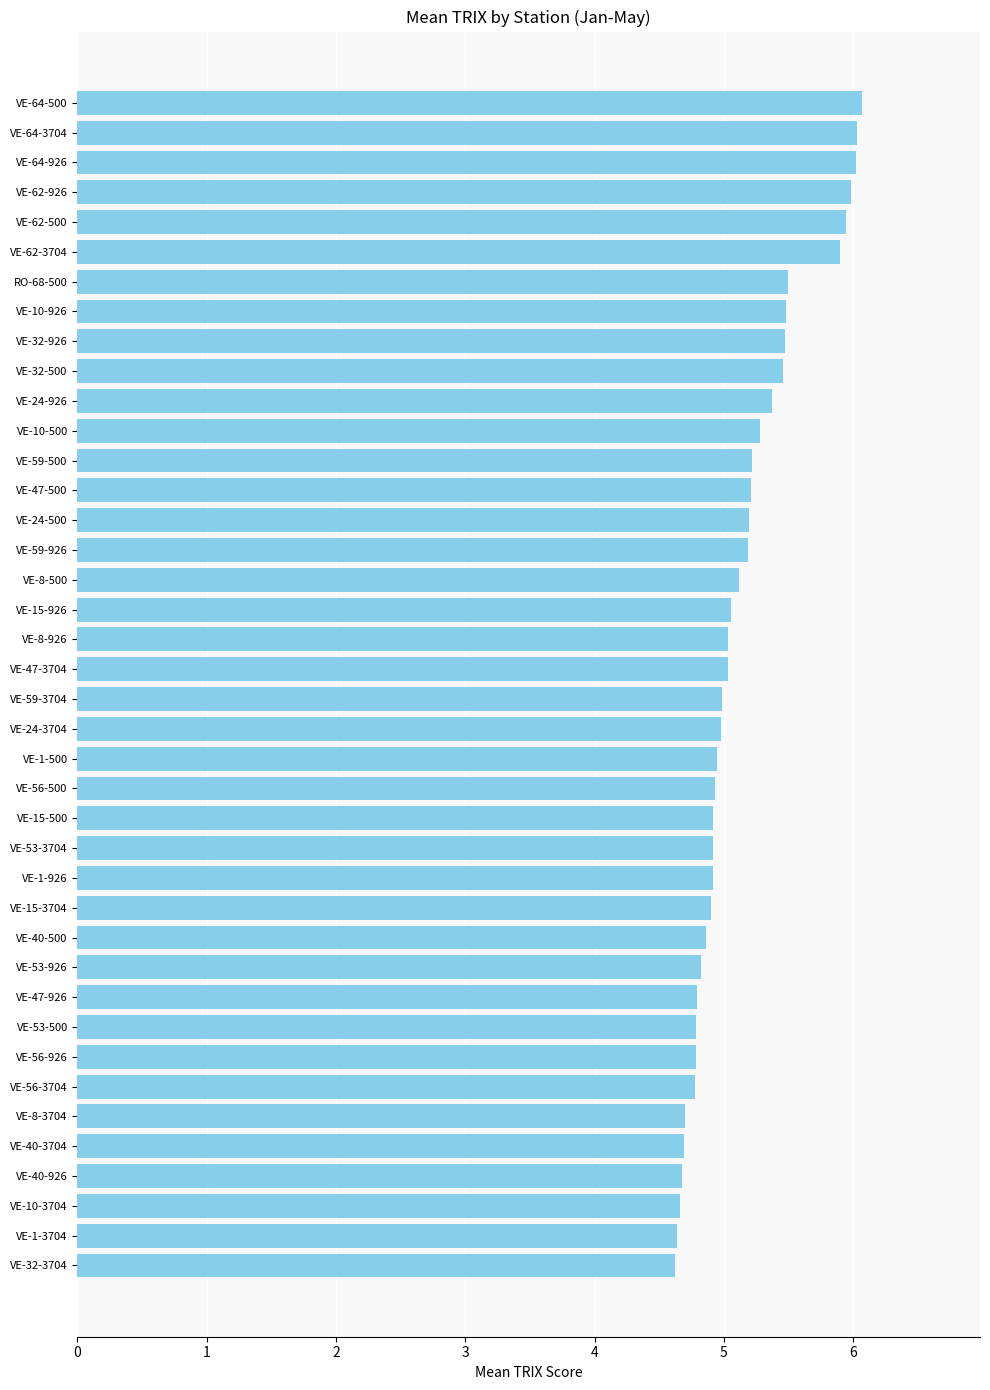

Does the chart contain any negative values?

No